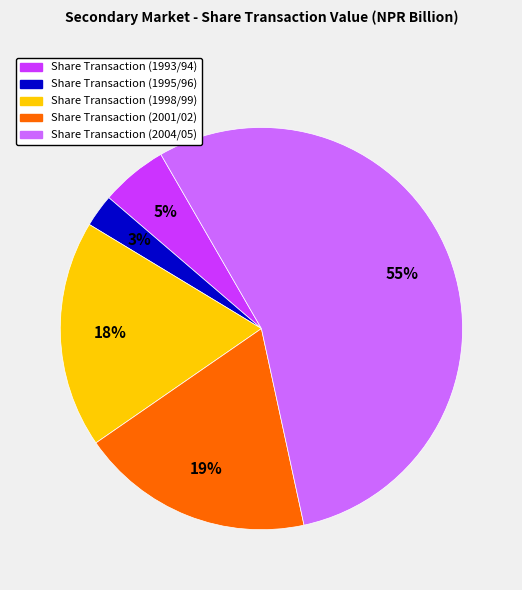

To the nearest percent, what is the difference between the largest and smallest slice percentages?

52%